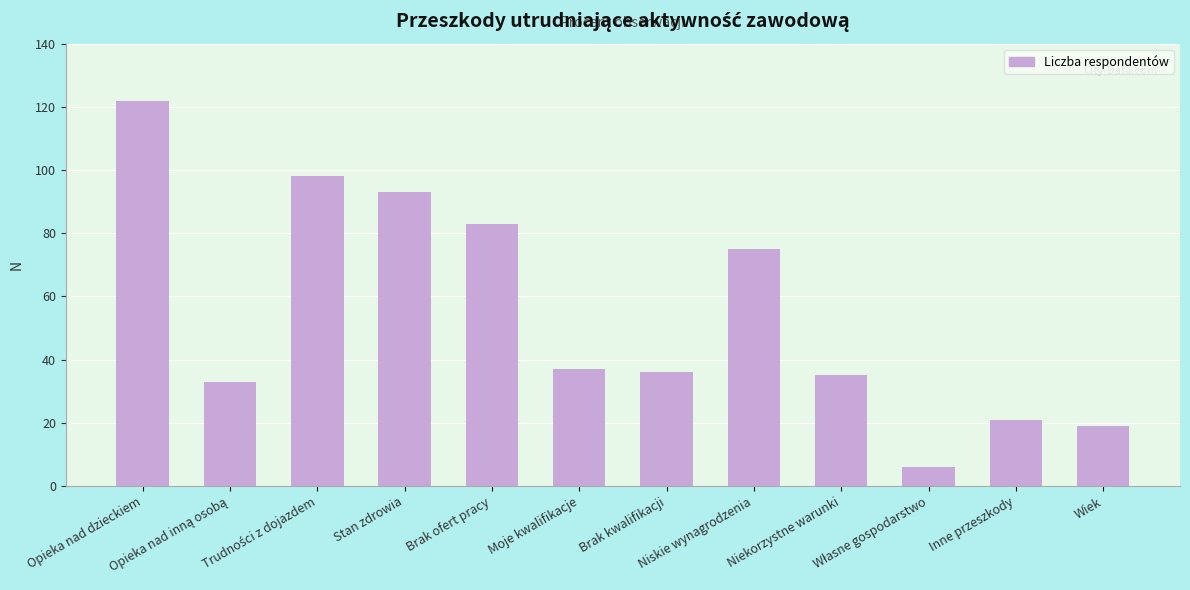

What is the change in value from Moje kwalifikacje to Brak kwalifikacji?

-1